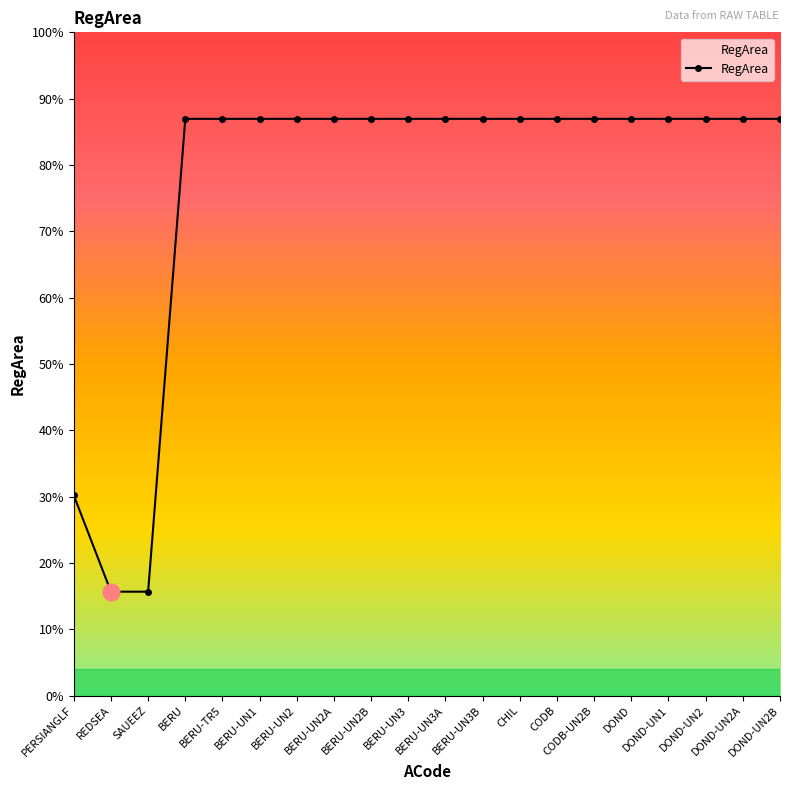

Where is the data nearest to the value 3602555?

PERSIANGLF